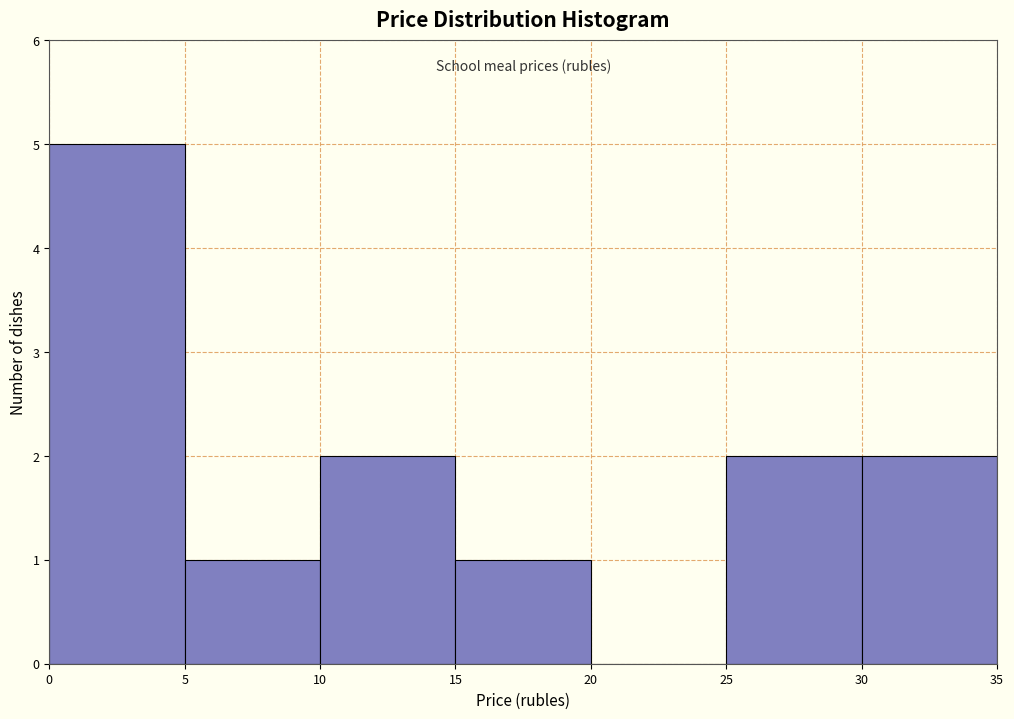

Over which range of the x-axis is the bar tallest?

0 to 5